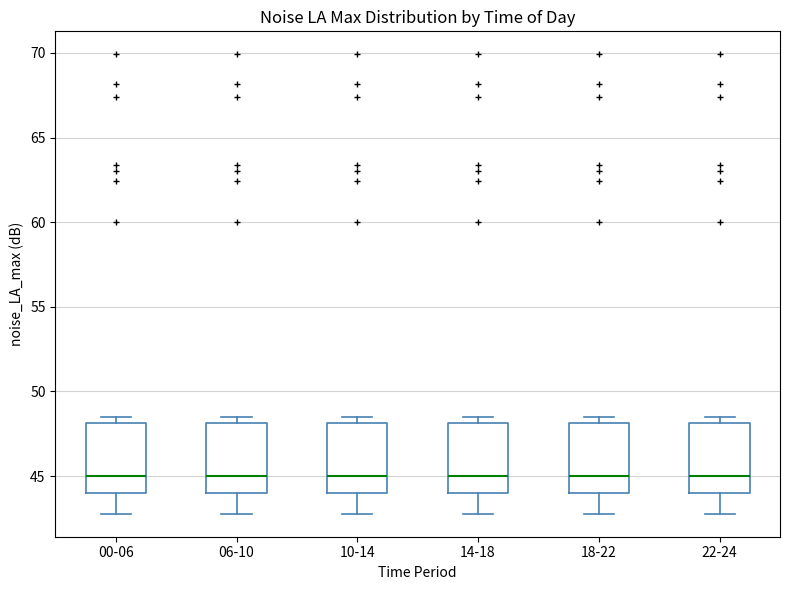

Reading left to right, read every box against the y-axis: the position of its median line, the range the box covers, and the ends of its whiskers. The values are not printed on the chart, so give them approximately, as read against the axis.

00-06: median 45.0, box 44.0 to 48.0, whiskers 43.0 to 48.5
06-10: median 45.0, box 44.0 to 48.0, whiskers 43.0 to 48.5
10-14: median 45.0, box 44.0 to 48.0, whiskers 43.0 to 48.5
14-18: median 45.0, box 44.0 to 48.0, whiskers 43.0 to 48.5
18-22: median 45.0, box 44.0 to 48.0, whiskers 43.0 to 48.5
22-24: median 45.0, box 44.0 to 48.0, whiskers 43.0 to 48.5